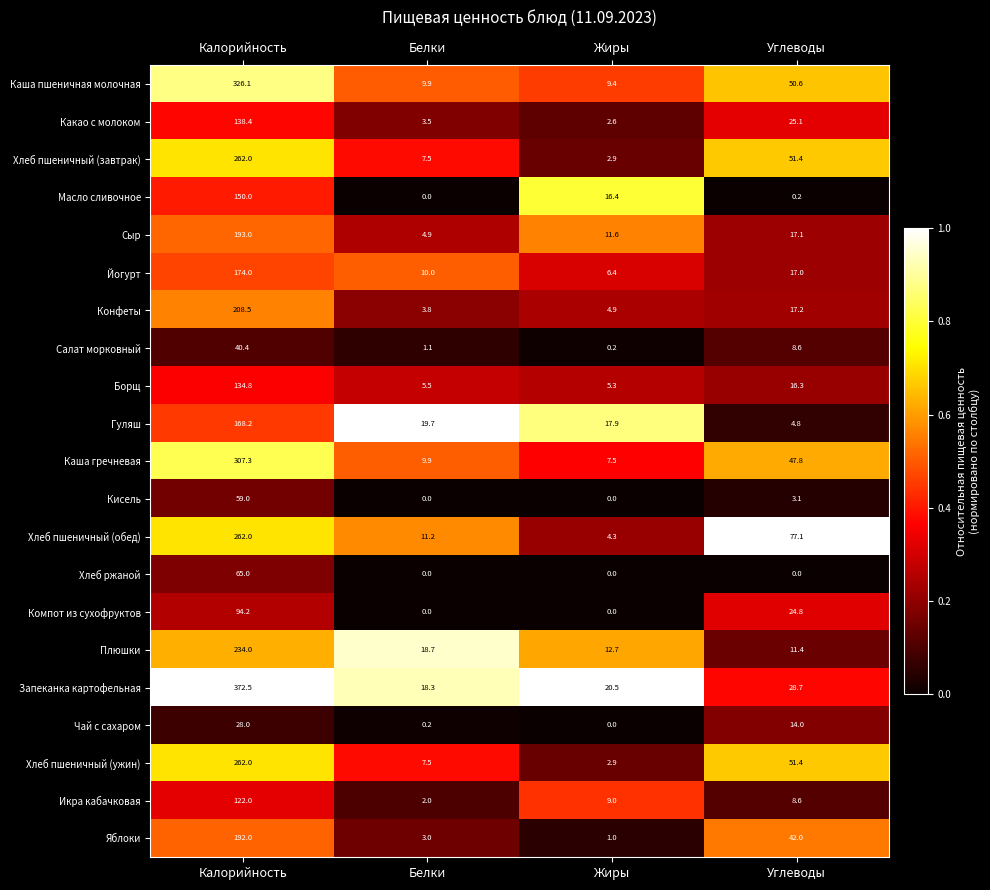

At which label is Икра кабачковая closest to 62?

Жиры